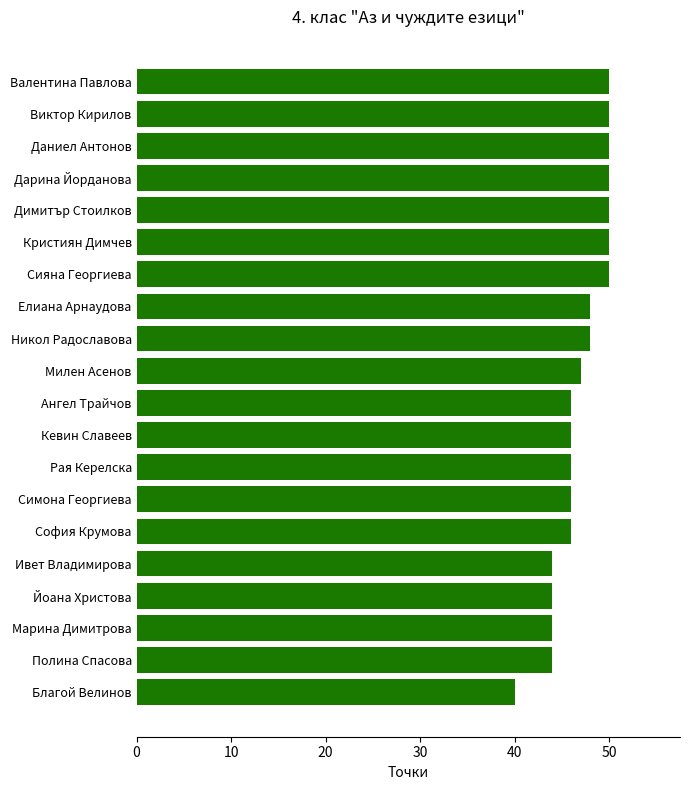

How many values are below 47?

10